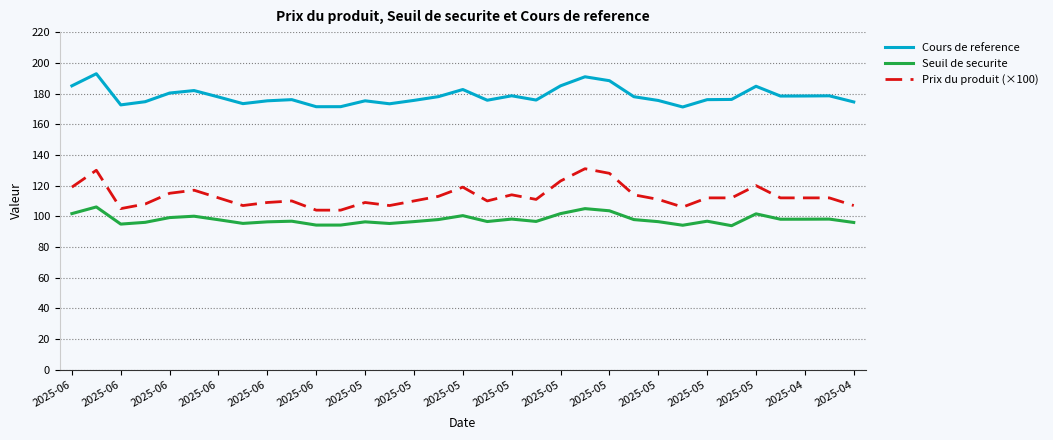

How many series are shown in this chart?

3